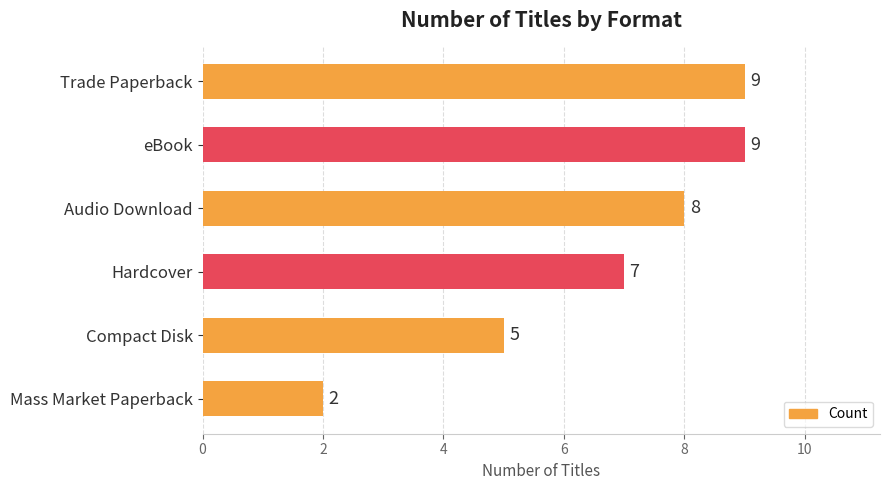

What is the average value?

7